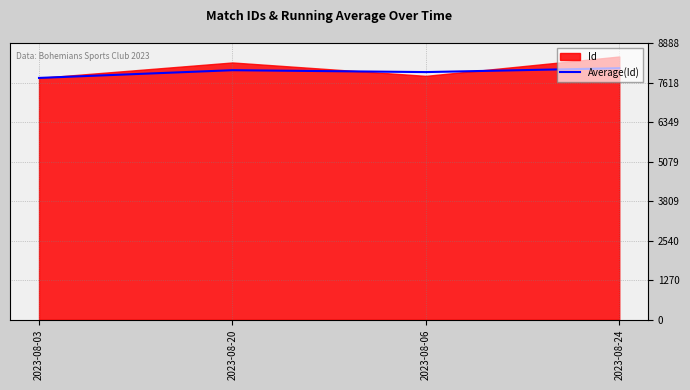

List the labels in order of value, largest first.

2023-08-24, 2023-08-20, 2023-08-06, 2023-08-03